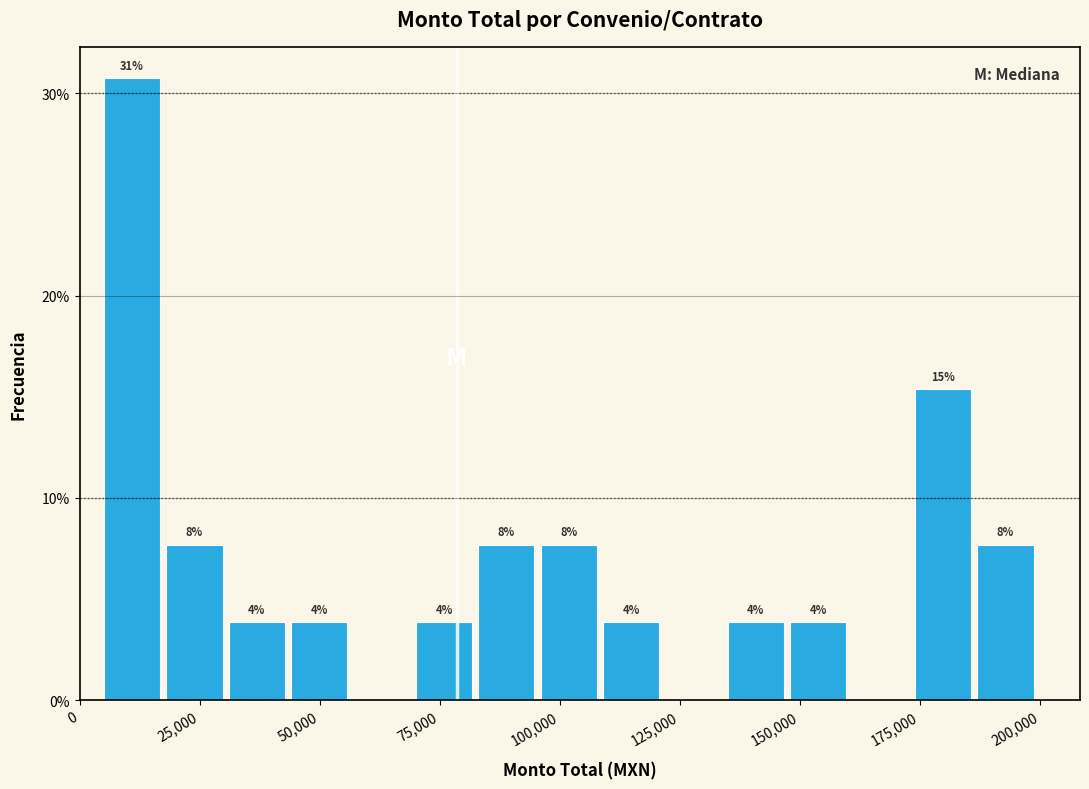

Around what value on the x-axis is the tallest bar? Give the approximate position of its centre, as read against the axis.

10000